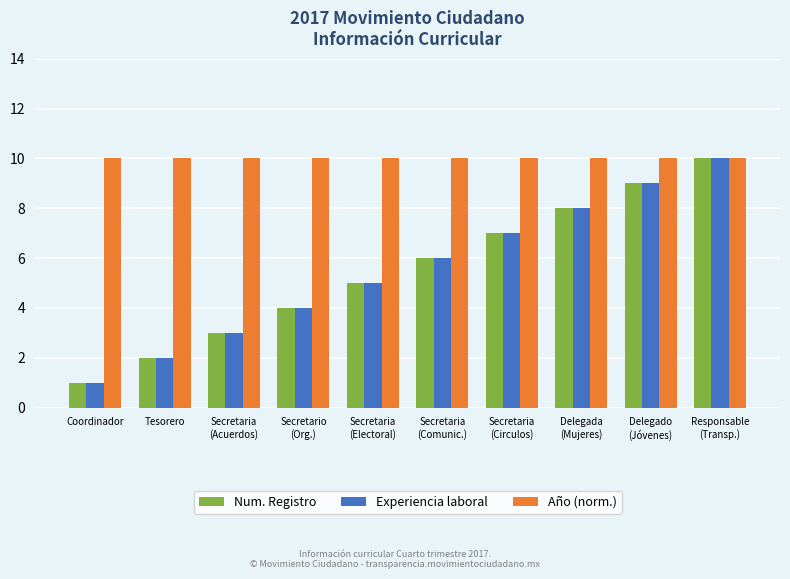

Reading left to right, transcribe all the data shown in this chart.

Num. Registro: Coordinador=1	Tesorero=2	Secretaria
(Acuerdos)=3	Secretario
(Org.)=4	Secretaria
(Electoral)=5	Secretaria
(Comunic.)=6	Secretaria
(Circulos)=7	Delegada
(Mujeres)=8	Delegado
(Jóvenes)=9	Responsable
(Transp.)=10
Experiencia laboral: Coordinador=1	Tesorero=2	Secretaria
(Acuerdos)=3	Secretario
(Org.)=4	Secretaria
(Electoral)=5	Secretaria
(Comunic.)=6	Secretaria
(Circulos)=7	Delegada
(Mujeres)=8	Delegado
(Jóvenes)=9	Responsable
(Transp.)=10
Año (norm.): Coordinador=10	Tesorero=10	Secretaria
(Acuerdos)=10	Secretario
(Org.)=10	Secretaria
(Electoral)=10	Secretaria
(Comunic.)=10	Secretaria
(Circulos)=10	Delegada
(Mujeres)=10	Delegado
(Jóvenes)=10	Responsable
(Transp.)=10